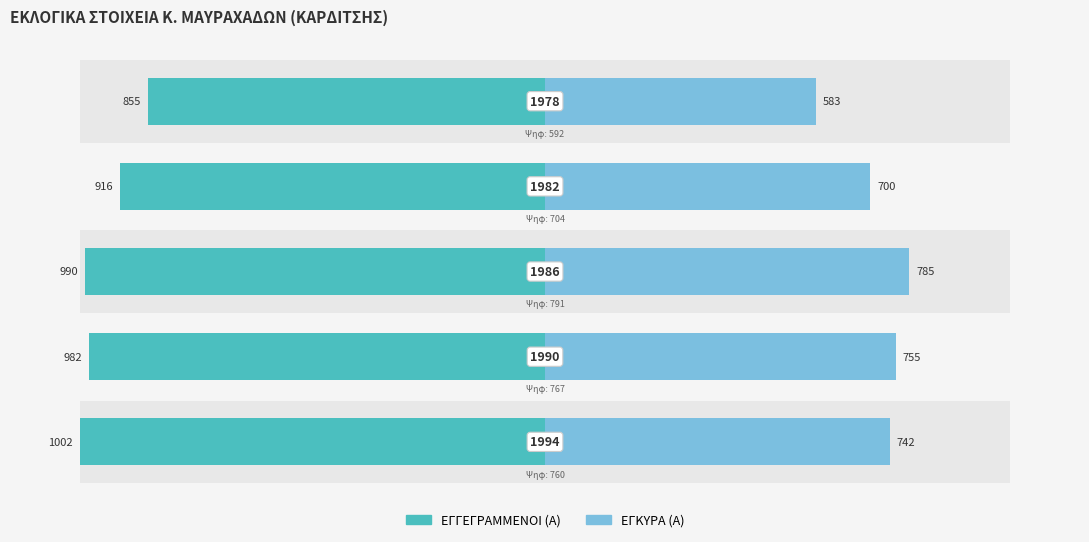

Between 2 and 4, which series saw the biggest shift?

ΕΓΚΥΡΑ (Α)